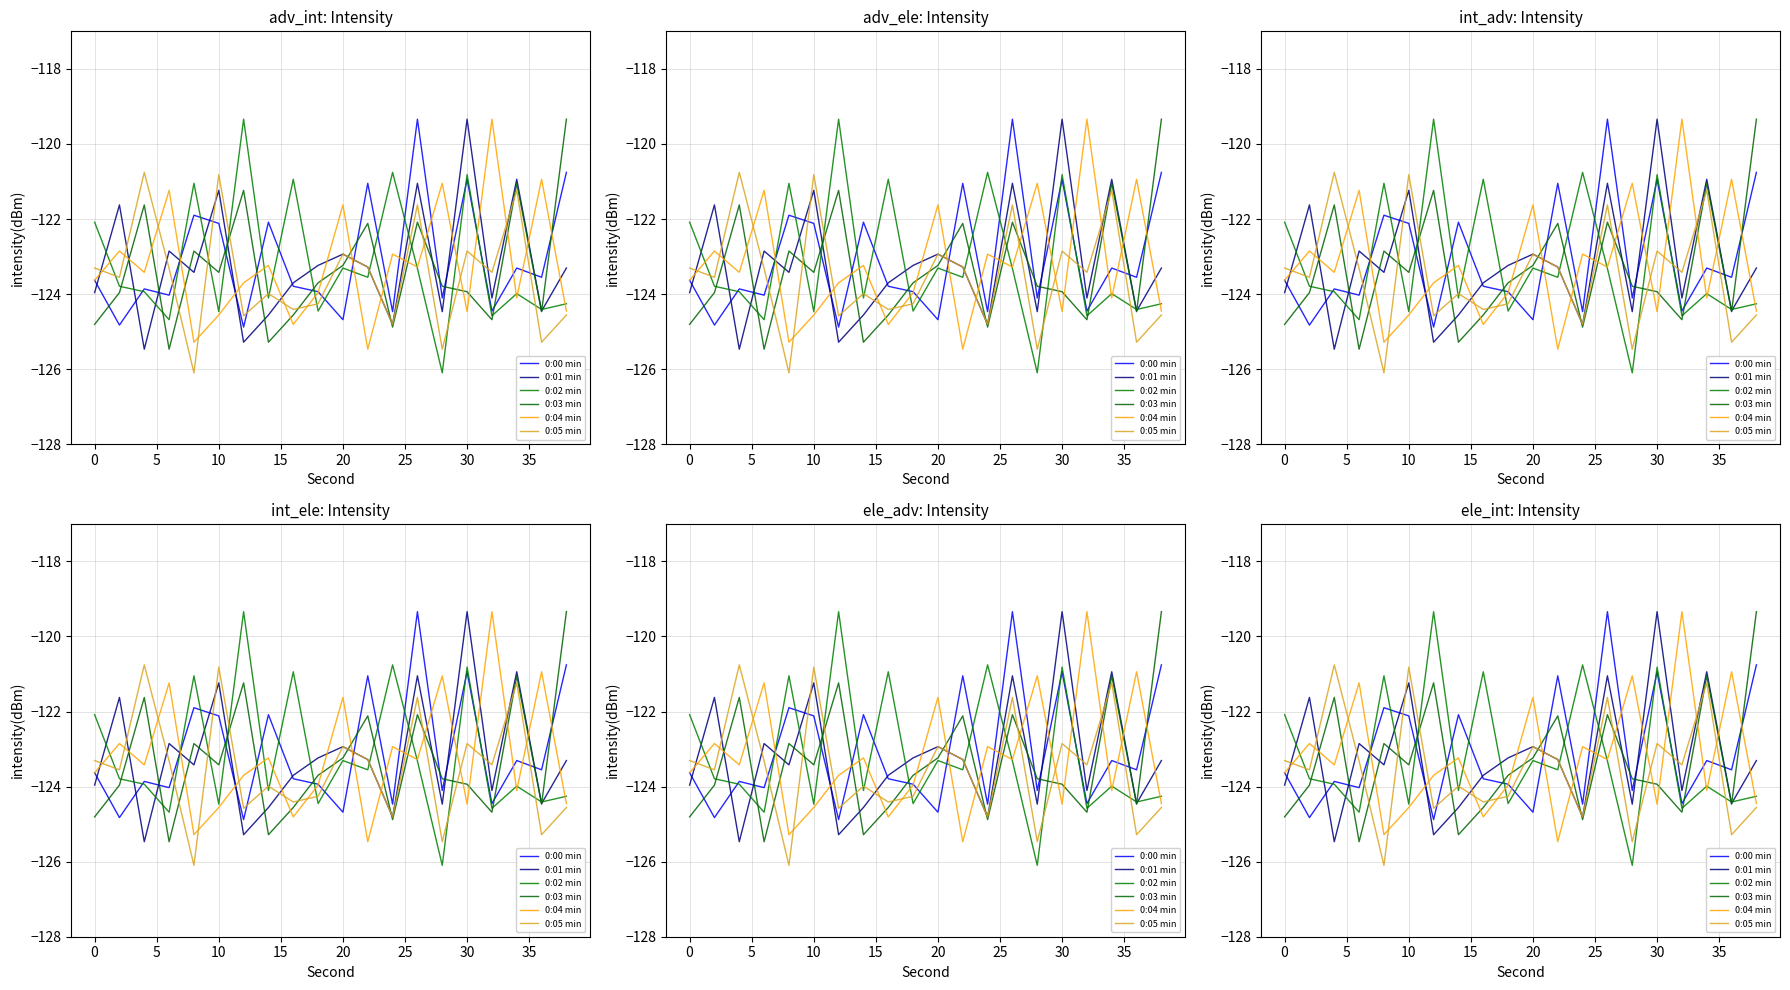

Which series changed the most between 15 and 10?

0:04 min